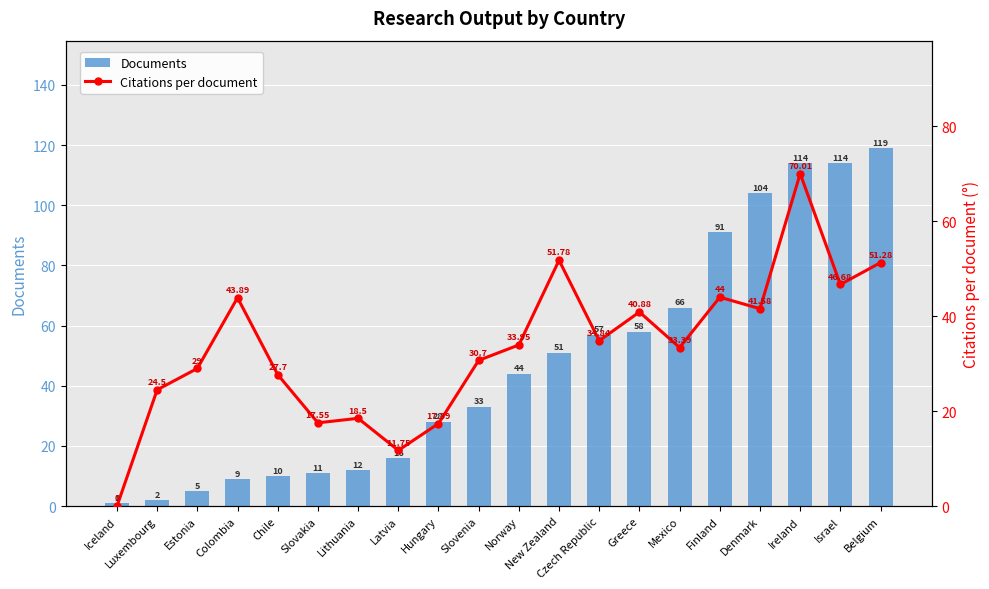

How many distinct data groups are displayed?

2